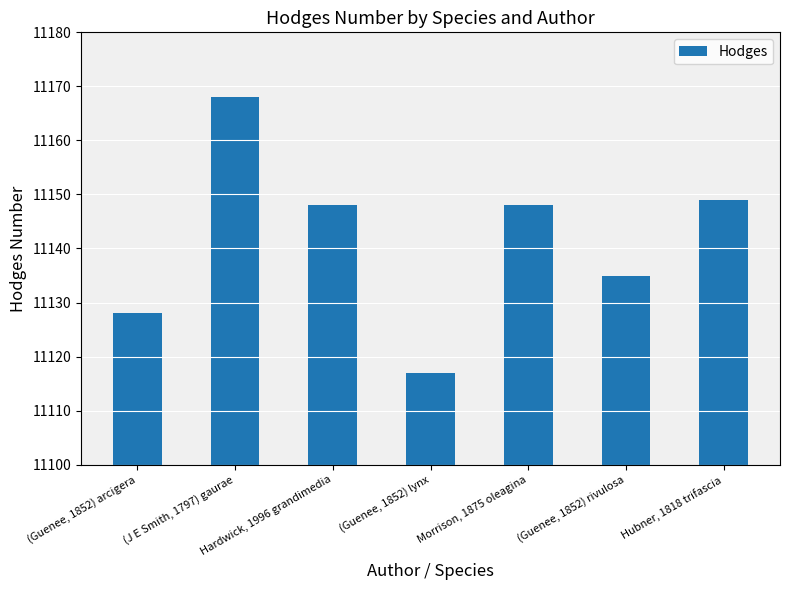

List the labels in order of value, largest first.

(J E Smith, 1797) gaurae, Hubner, 1818 trifascia, Hardwick, 1996 grandimedia, Morrison, 1875 oleagina, (Guenee, 1852) rivulosa, (Guenee, 1852) arcigera, (Guenee, 1852) lynx